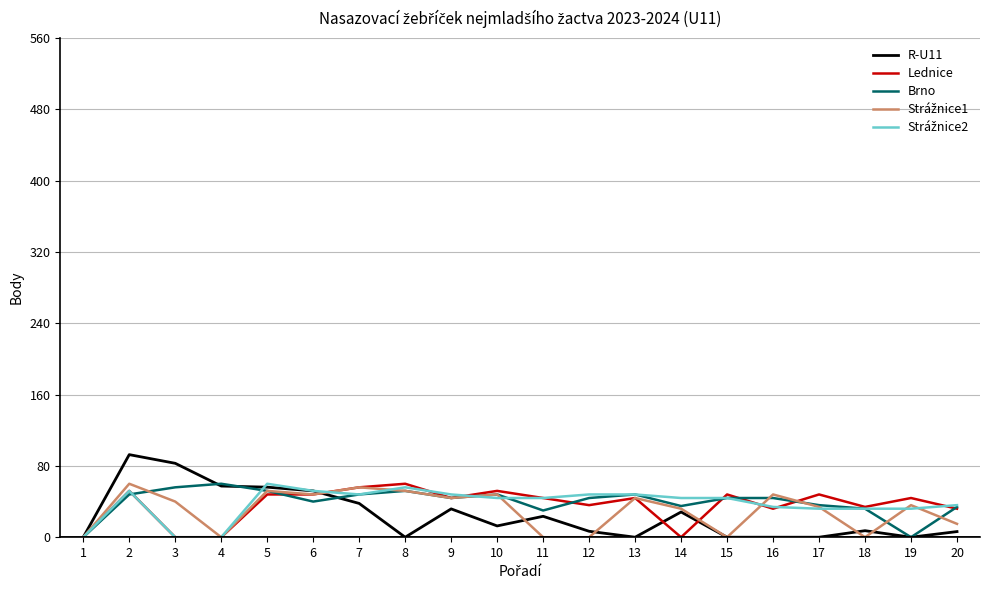

What is the spread (max minus min) of values at 15?

48.0